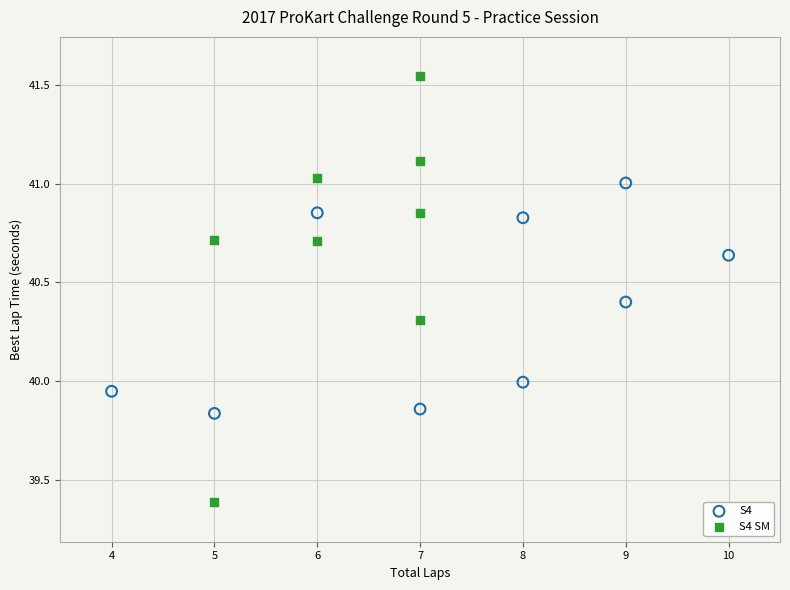

Which series reaches the maximum Y coordinate?

S4 SM